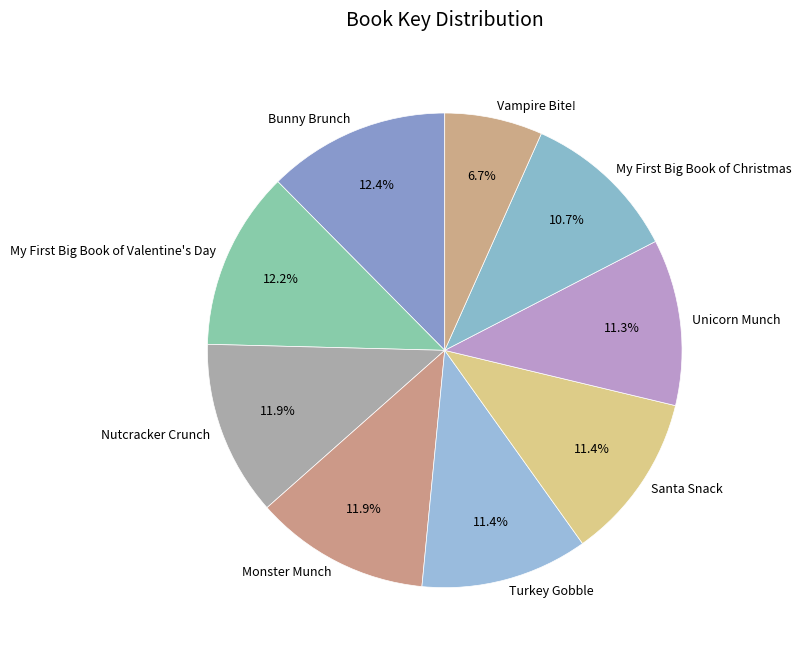

Count the number of slices in the pie.

9